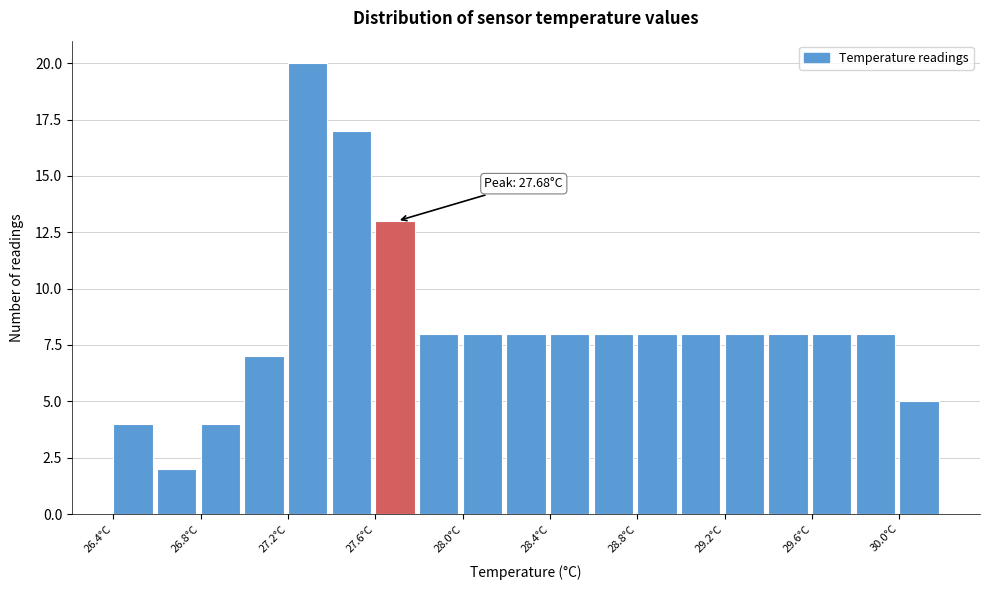

Over which range of the x-axis is the bar tallest?

27.2 to 27.4